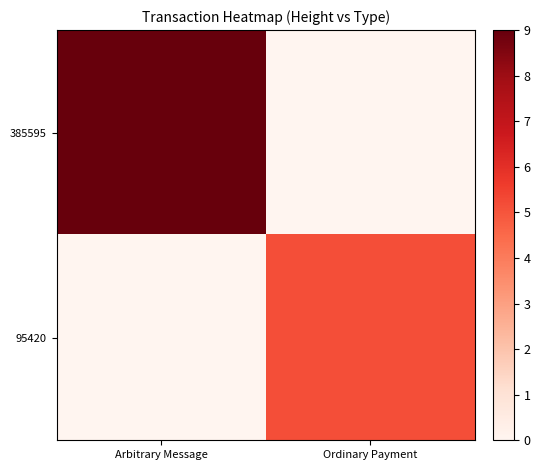

What is the total value across all series at Ordinary Payment?

5.2